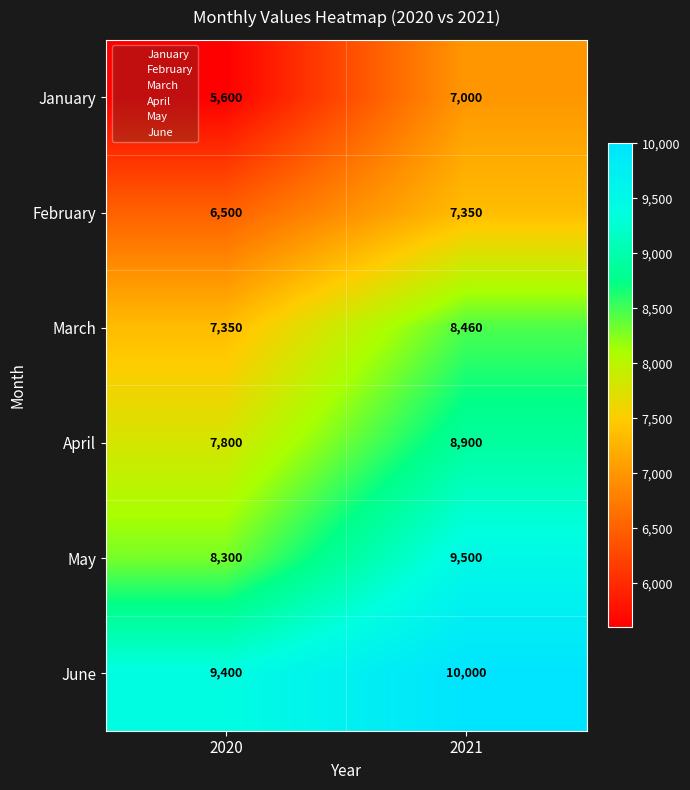

True or false: May has a value of 9500 at 2021.

True